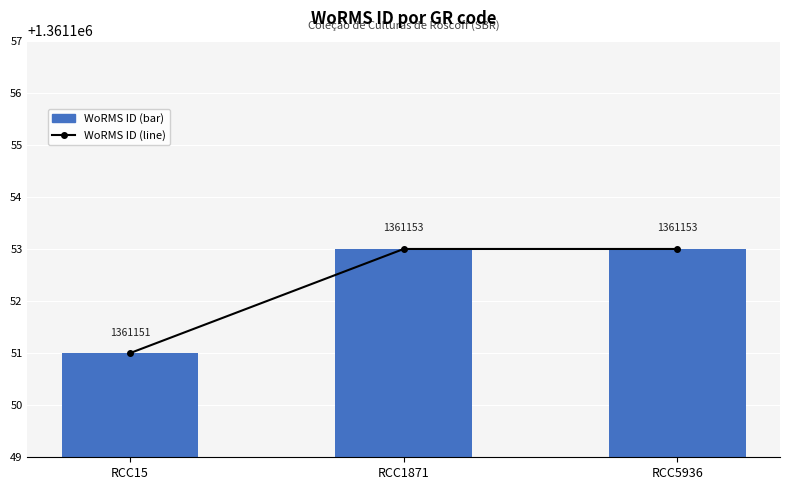

The value of WoRMS ID (bar) at RCC5936 is 2287345. True or false?

False